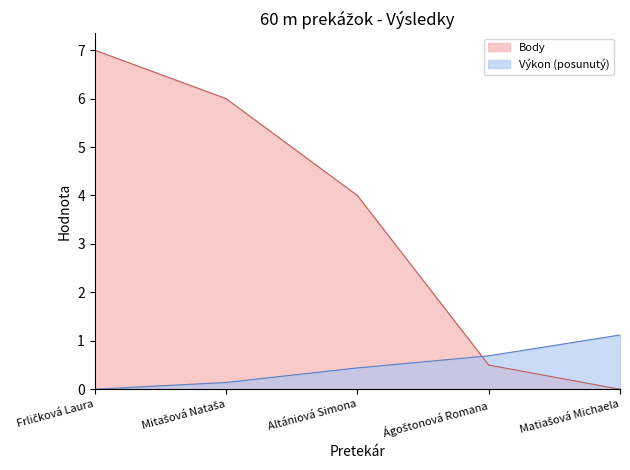

List the series in order of their peak value, lowest first.

Výkon (posunutý), Body